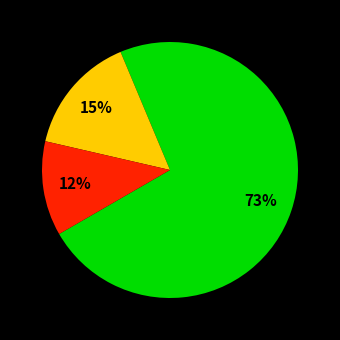

To the nearest percent, what is the difference between the largest and smallest slice percentages?

61%